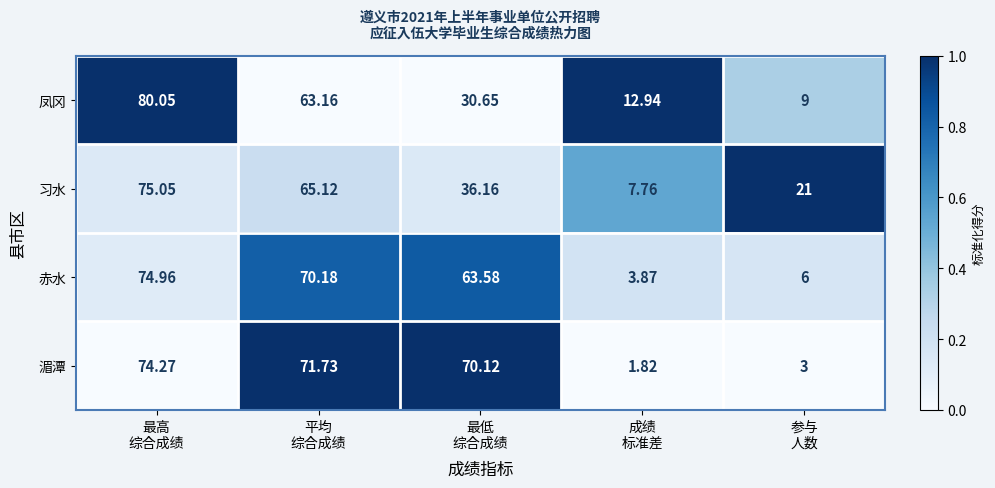

How many data points does each series have?

5